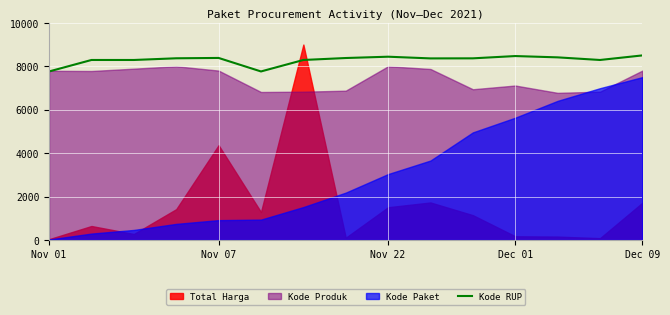

The value of Kode RUP at Dec 01 is 8470.4. True or false?

True